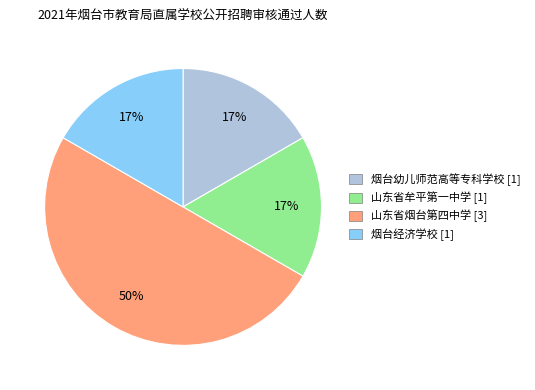

How many slices are in this pie chart?

4